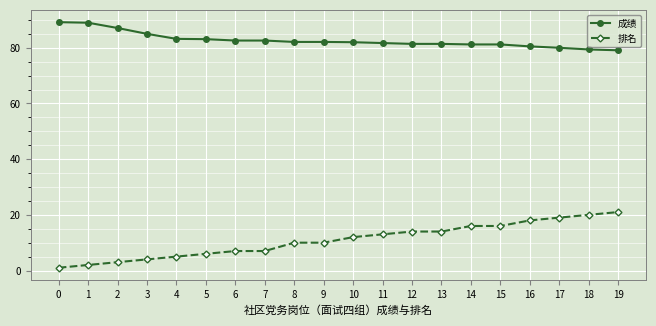

What is the minimum value for 成绩?

79.1